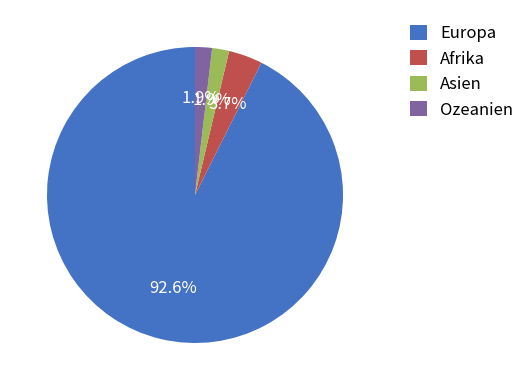

What is the largest slice in the pie chart?

Europa